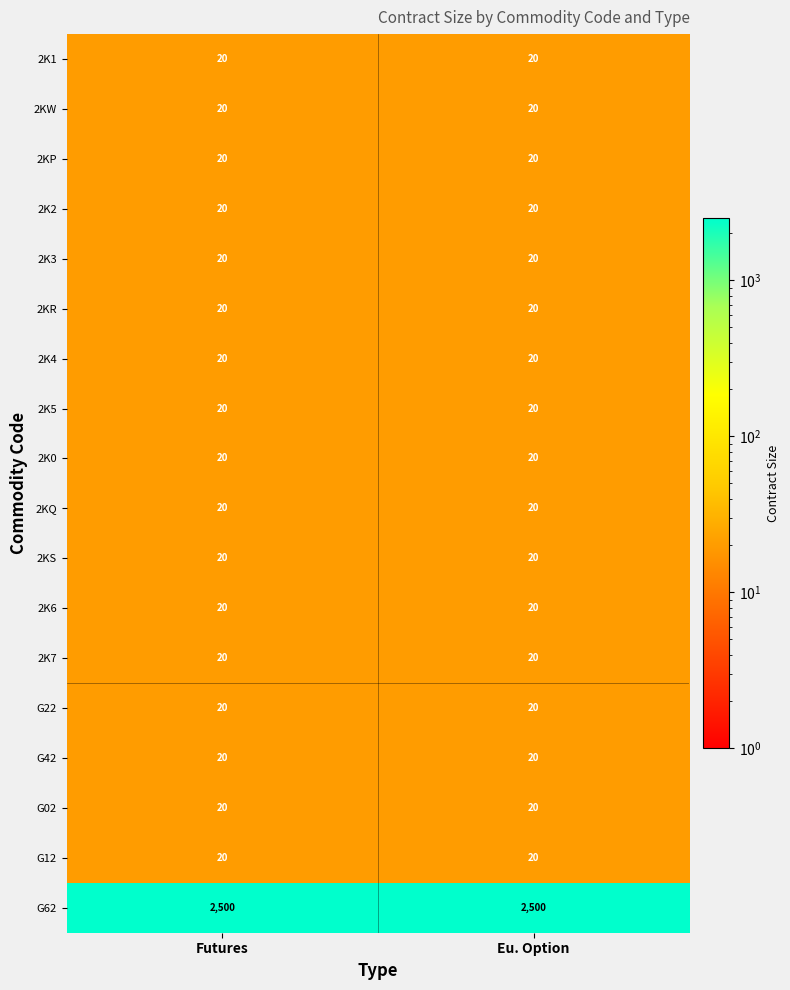

Read the 2KR value at Futures.

20